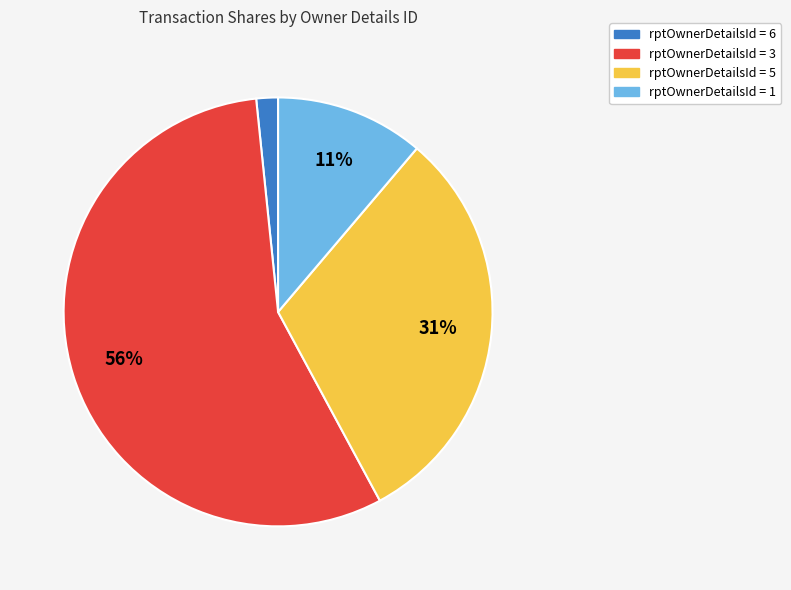

Is there a majority slice in this chart?

Yes